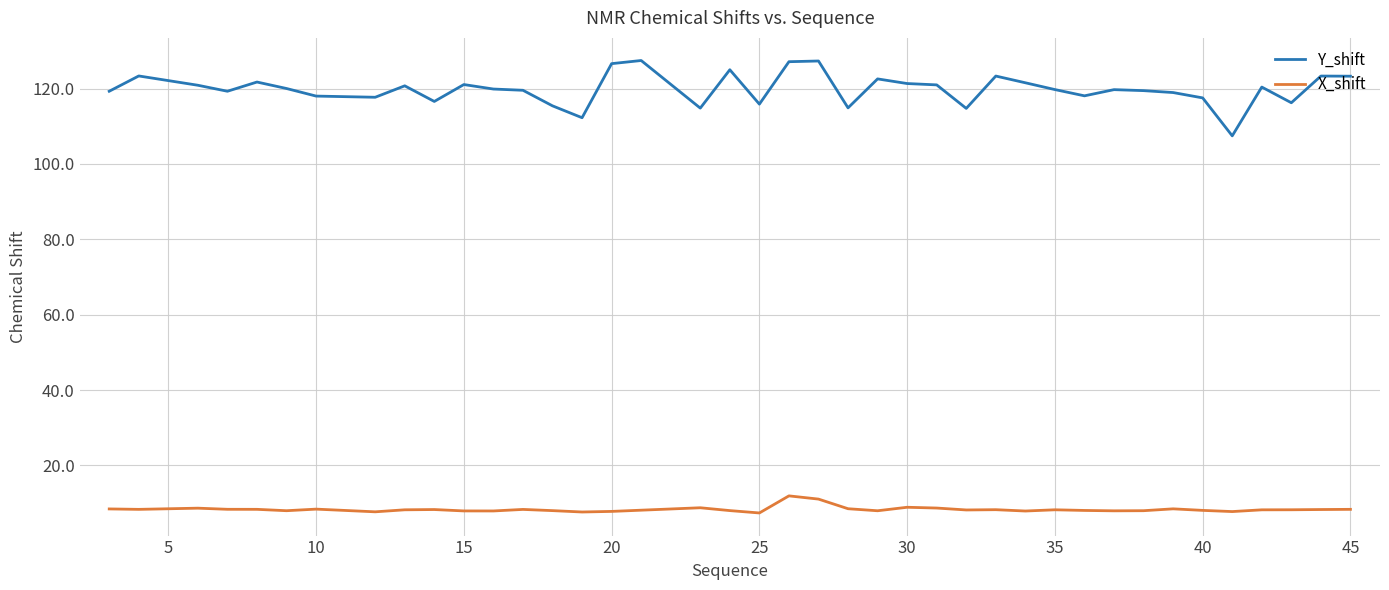

What is the highest value of the X_shift series?

11.9